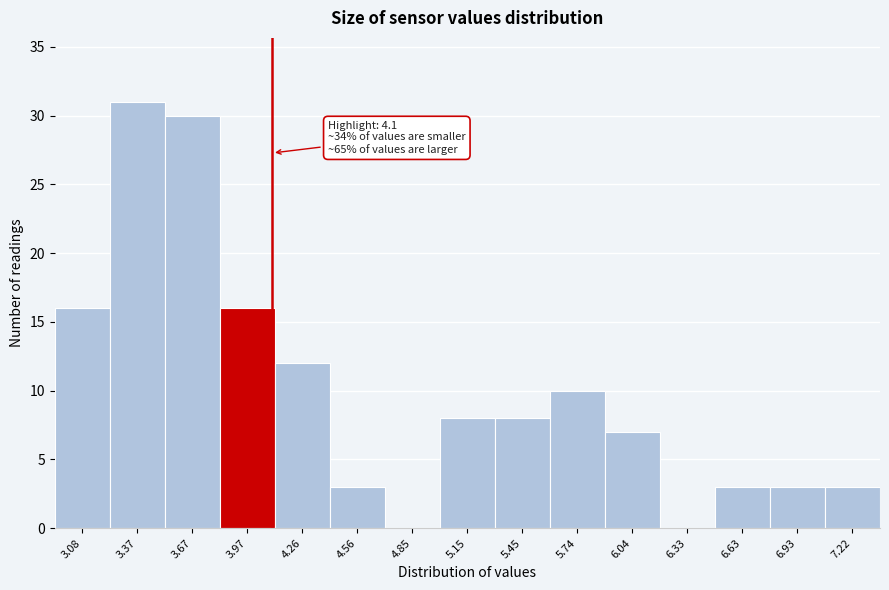

Over which range of the x-axis is the bar tallest?

3.25 to 3.50